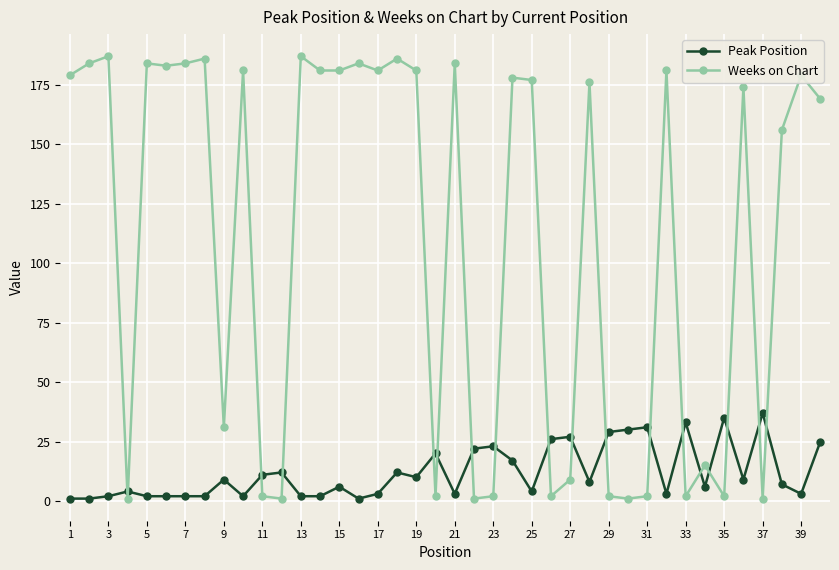

What are all the series names shown in the legend?

Peak Position, Weeks on Chart